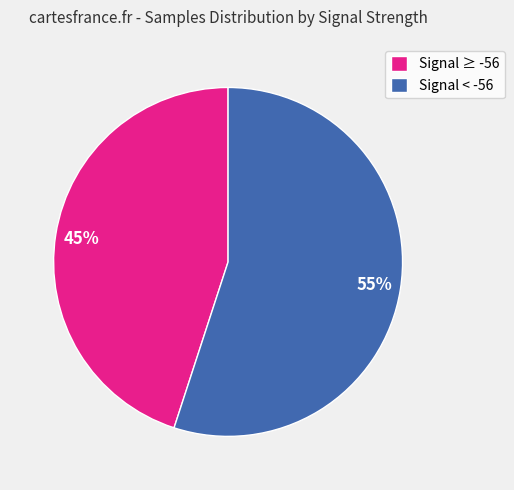

What is the ratio of the value at Signal ≥ -56 to the value at Signal < -56?

0.8